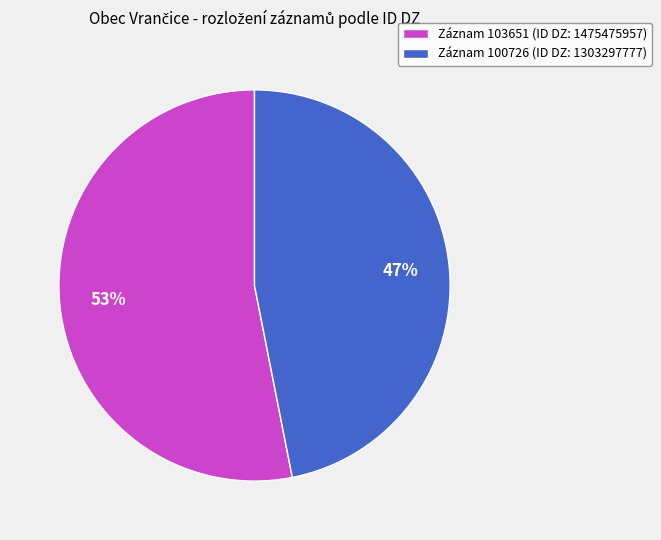

Is it true that Záznam 100726 (ID DZ: 1303297777) is 47% of the pie?

True